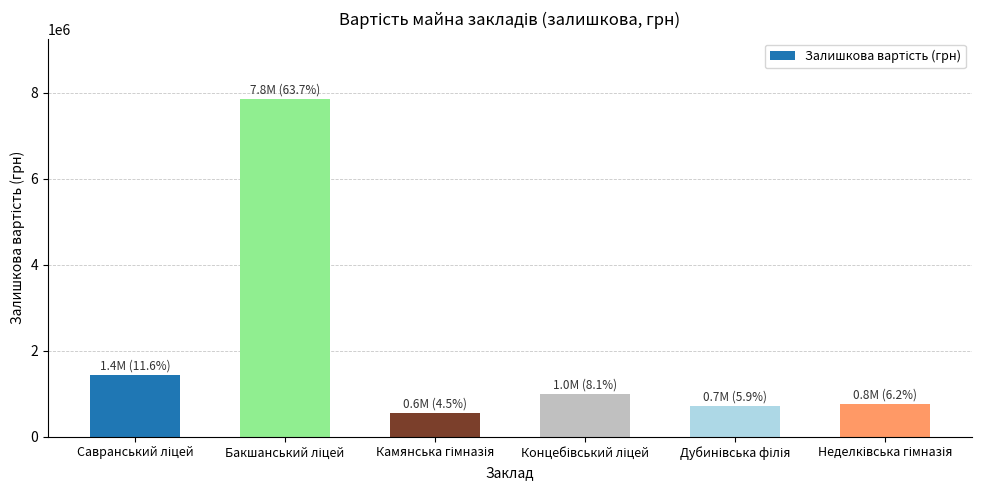

What is the sum of all values?

12305529